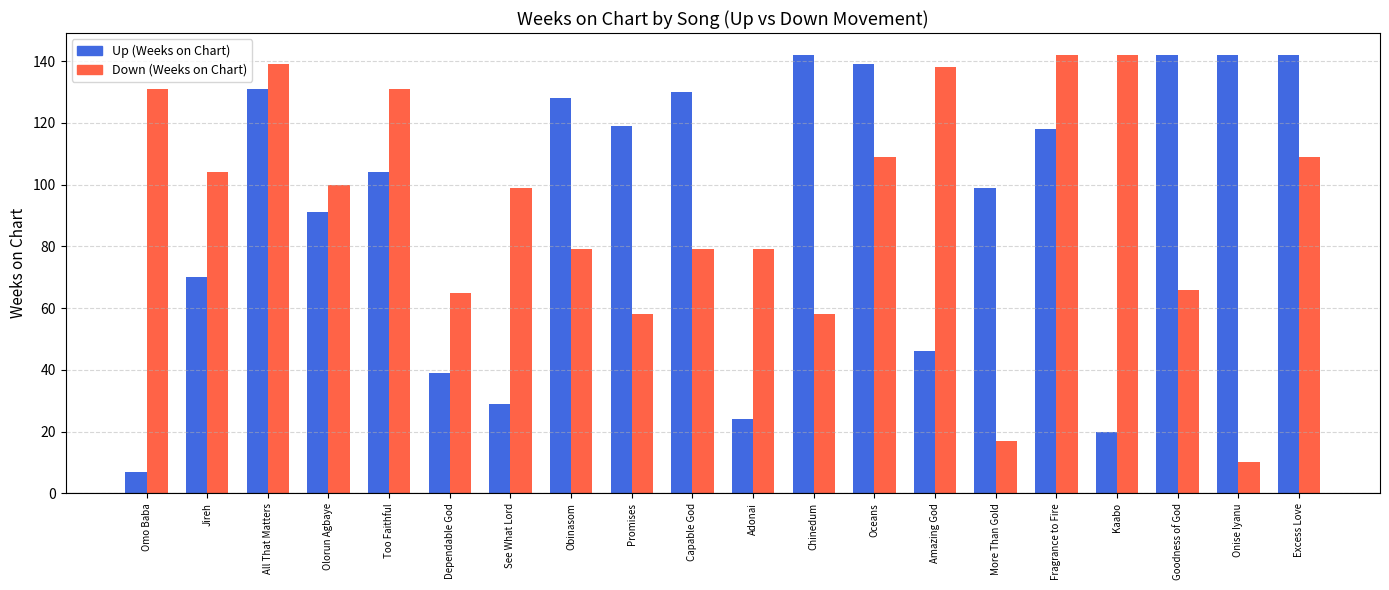

Reading left to right, what are all the values shown in this chart?

Up (Weeks on Chart): 7	70	131	91	104	39	29	128	119	130	24	142	139	46	99	118	20	142	142	142
Down (Weeks on Chart): 131	104	139	100	131	65	99	79	58	79	79	58	109	138	17	142	142	66	10	109